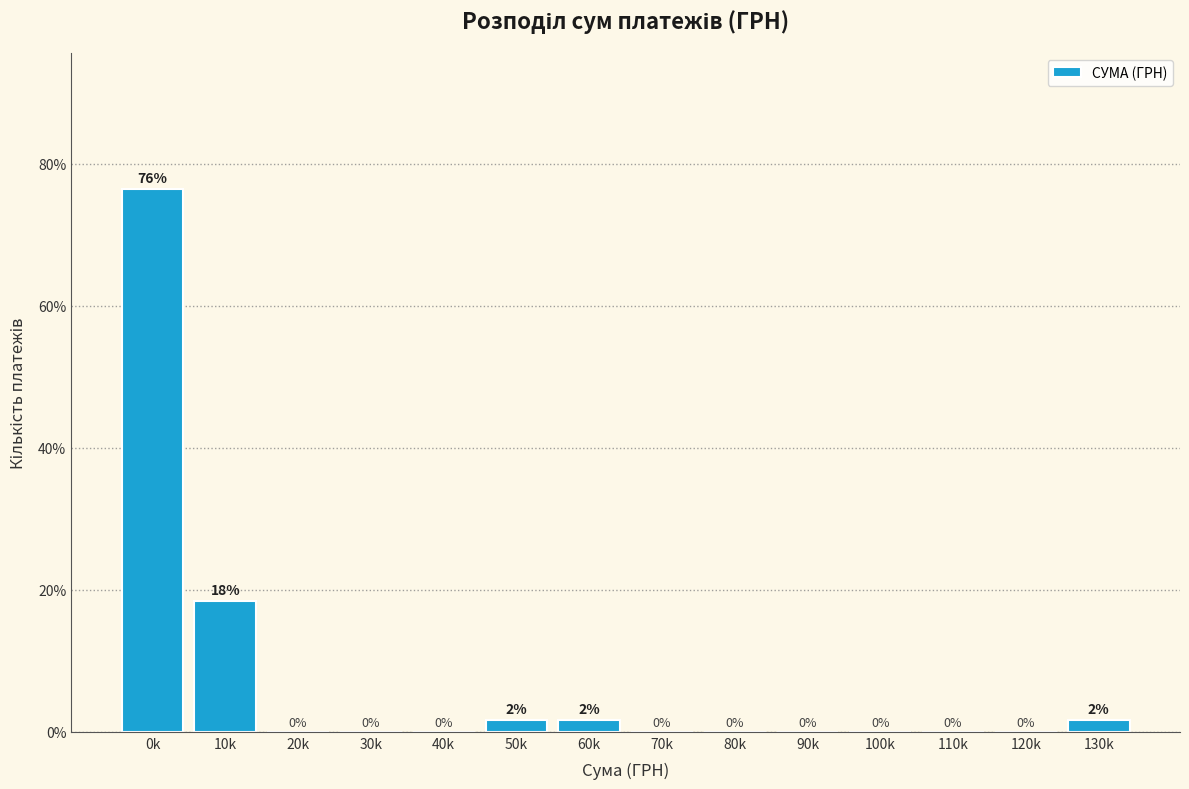

What is the maximum value shown in the chart?

76.5